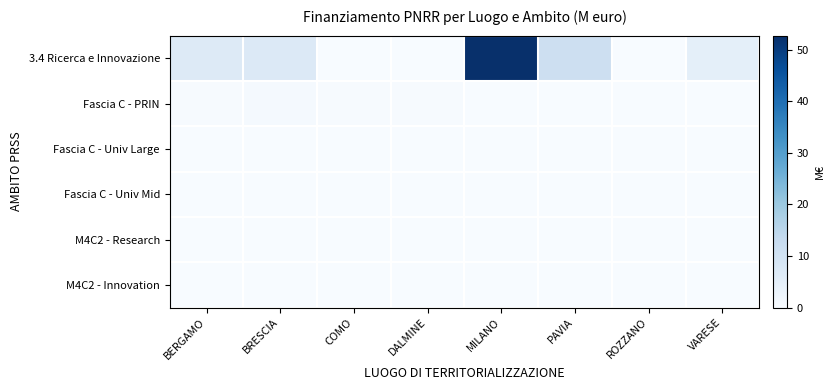

Which series has the largest total across all categories?

3.4 Ricerca e Innovazione